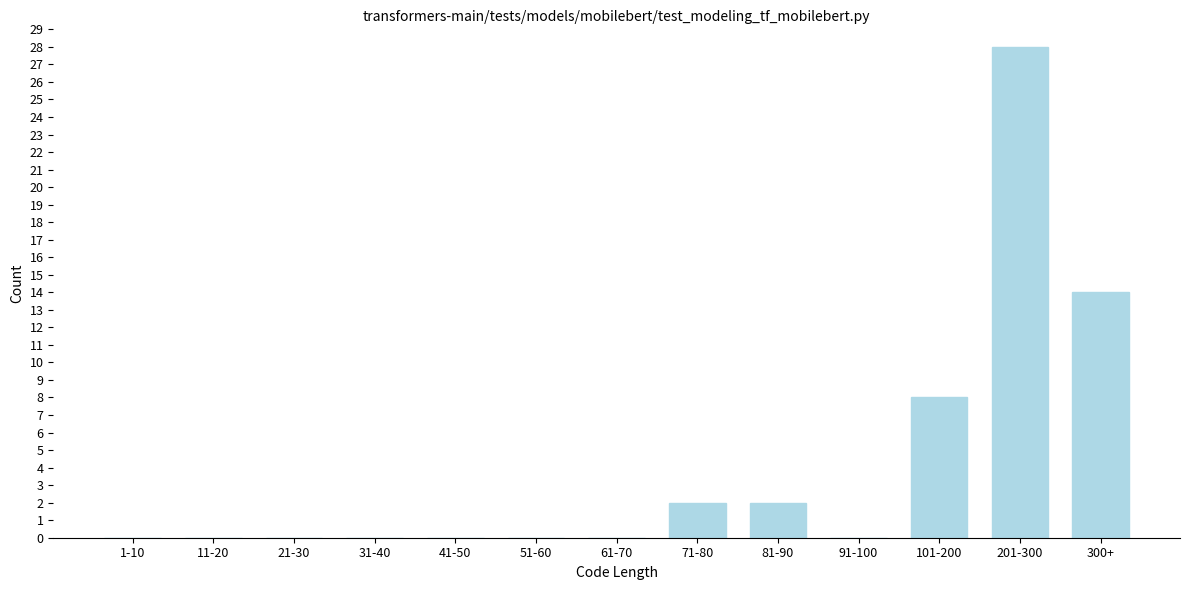

Reading left to right, what are all the values shown in this chart?

1-10=0	11-20=0	21-30=0	31-40=0	41-50=0	51-60=0	61-70=0	71-80=2	81-90=2	91-100=0	101-200=8	201-300=28	300+=14